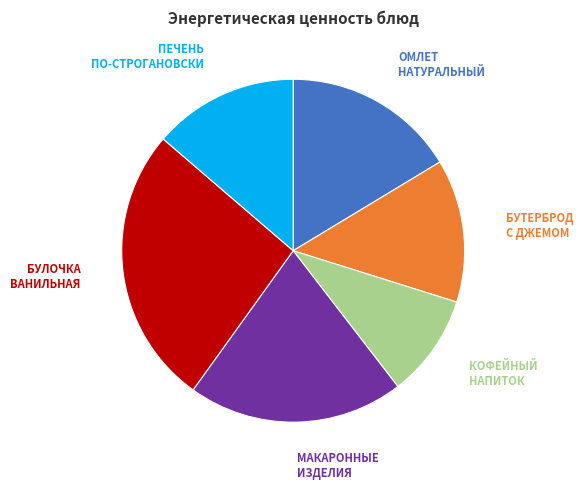

Is there a majority slice in this chart?

No